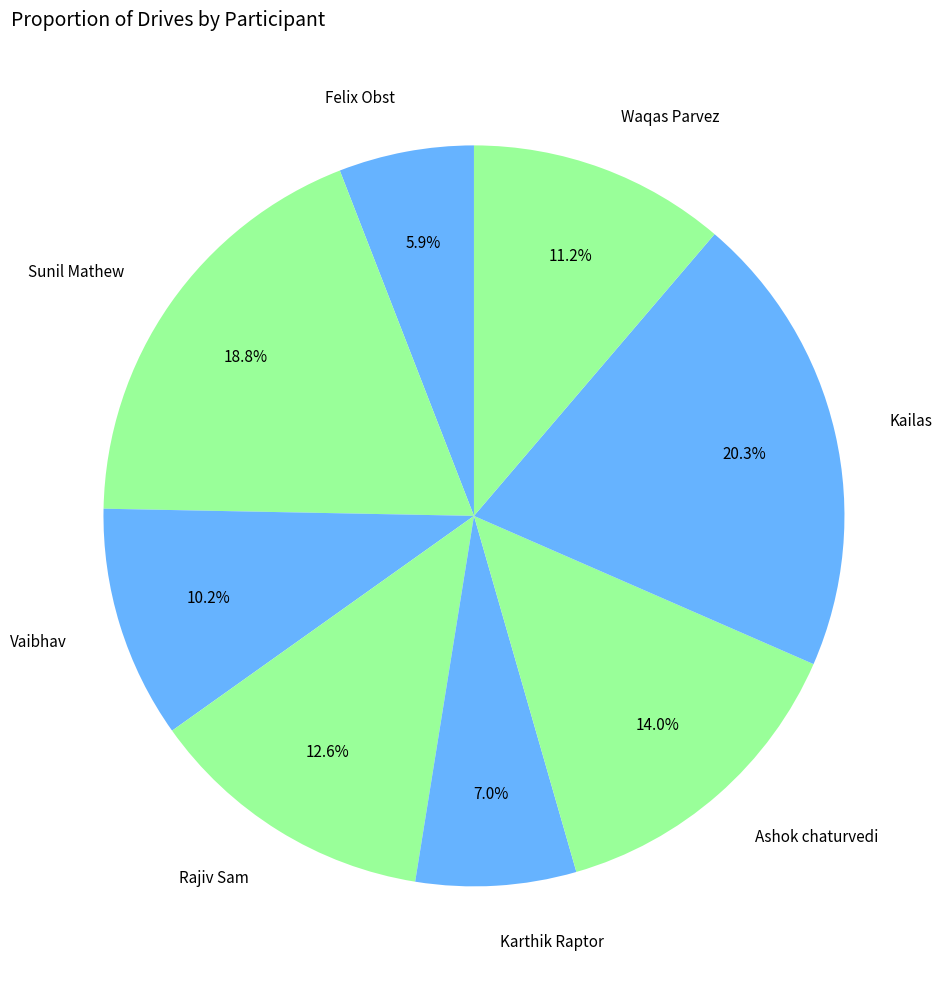

To the nearest percent, what is the combined percentage of Ashok chaturvedi and Waqas Parvez?

25%